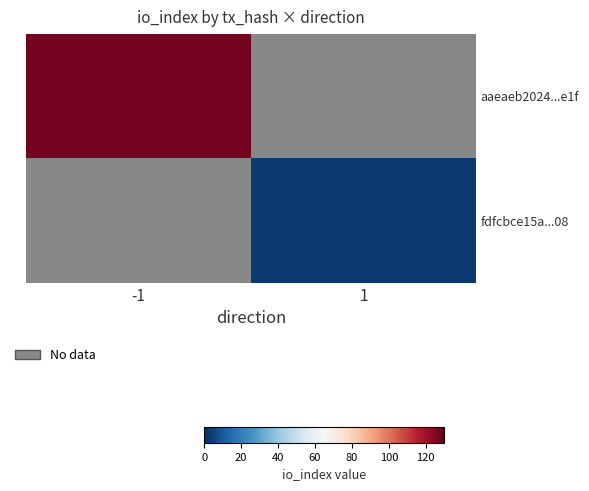

At how many categories does at least one series exceed 82?

1